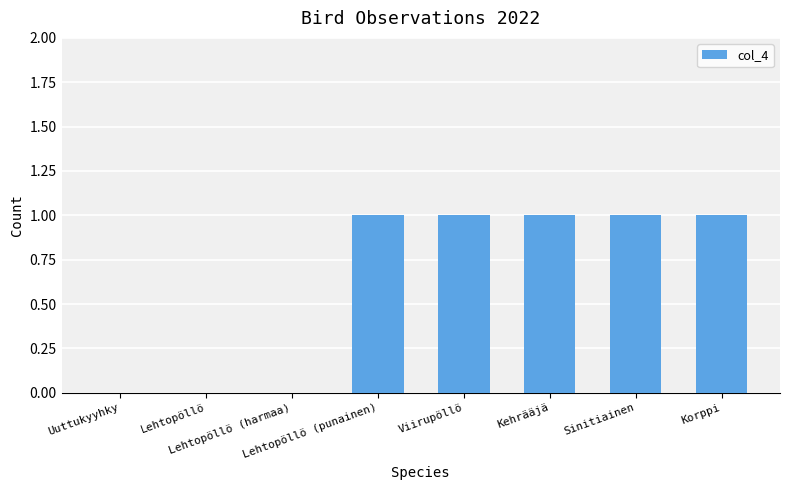

How many data points does each series have?

8